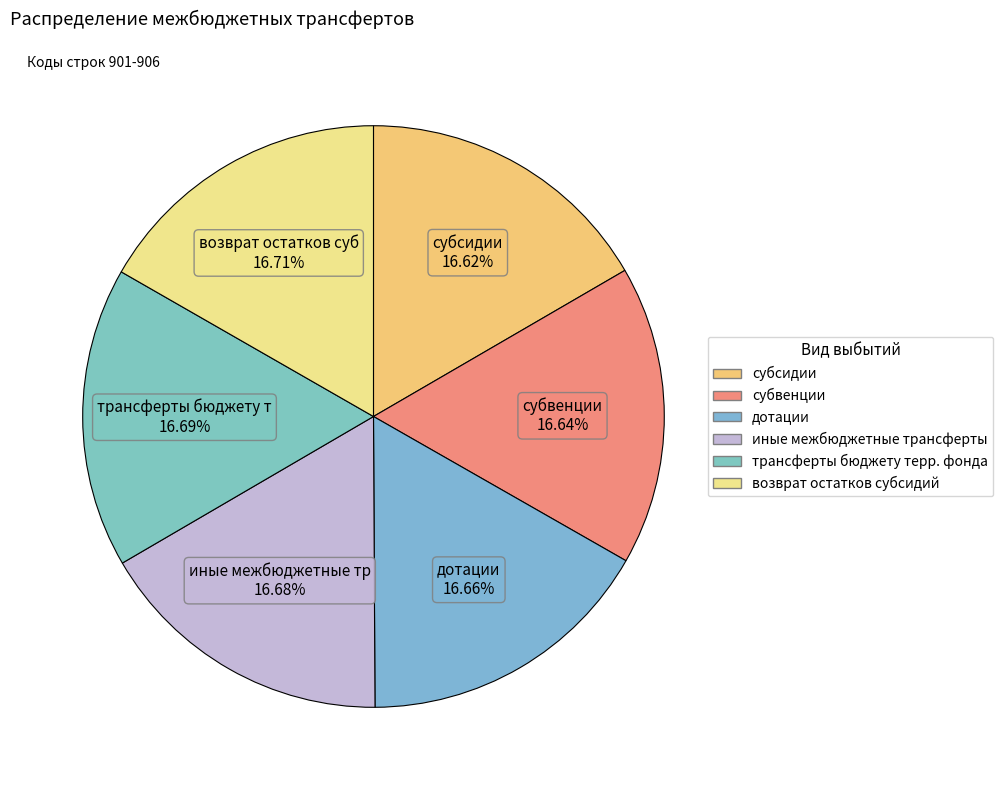

What is the smallest slice in the pie chart?

субсидии